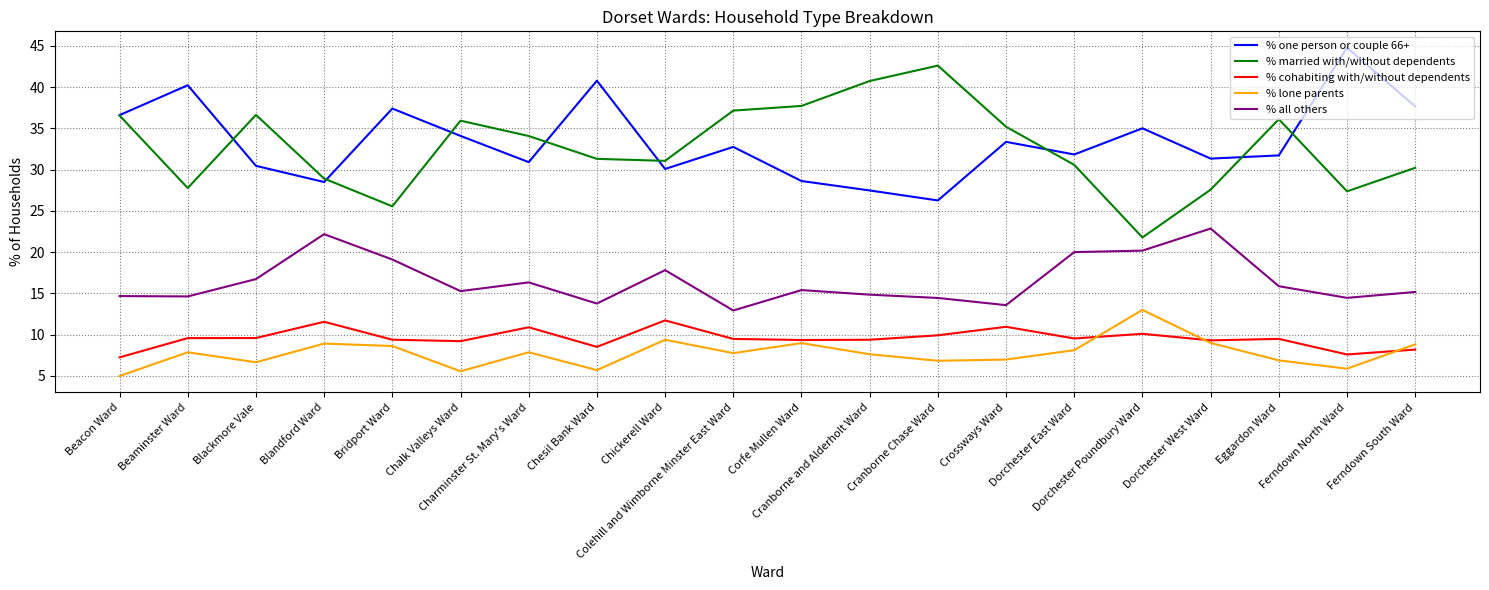

At which label does % lone parents first exceed 7?

Beaminster Ward